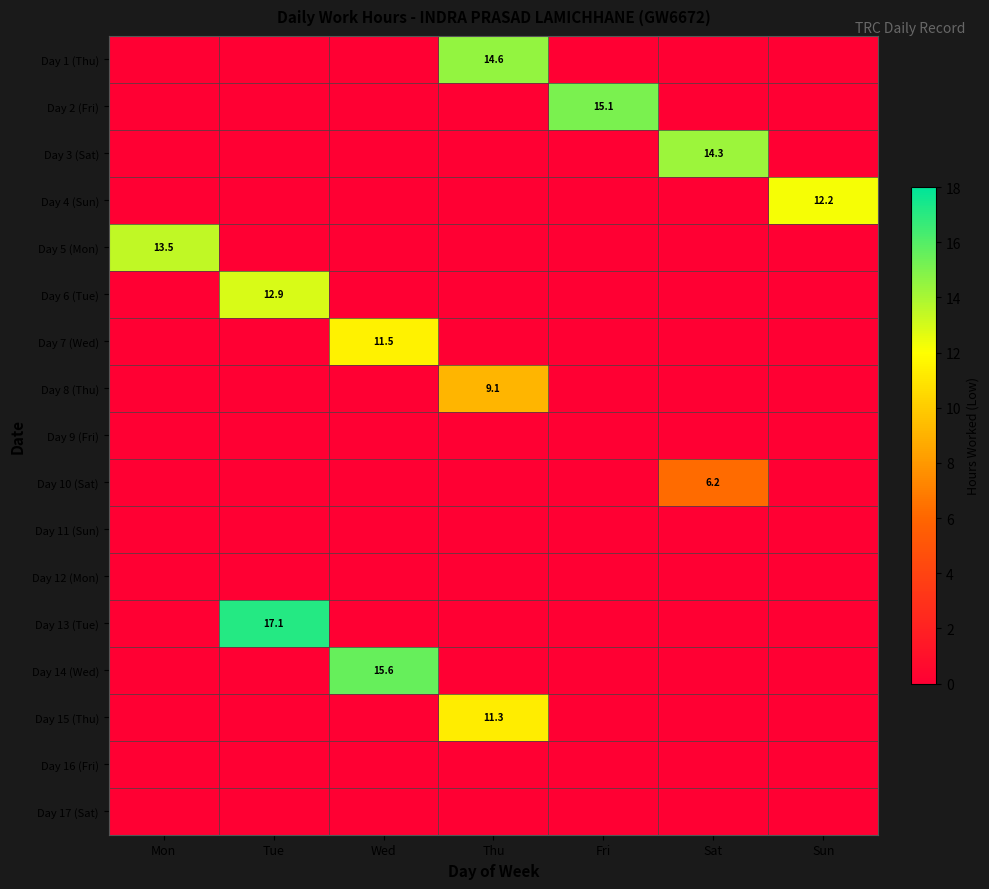

Is it true that Day 6 (Tue) equals 19.5 at Tue?

False